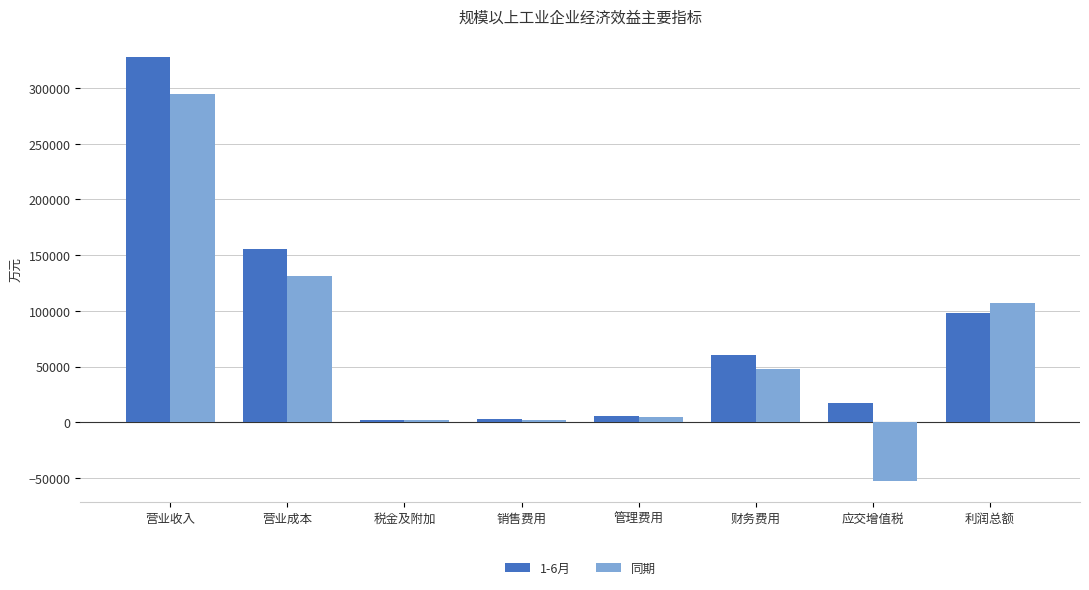

The 同期 series shows 19148.5 at 财务费用. True or false?

False